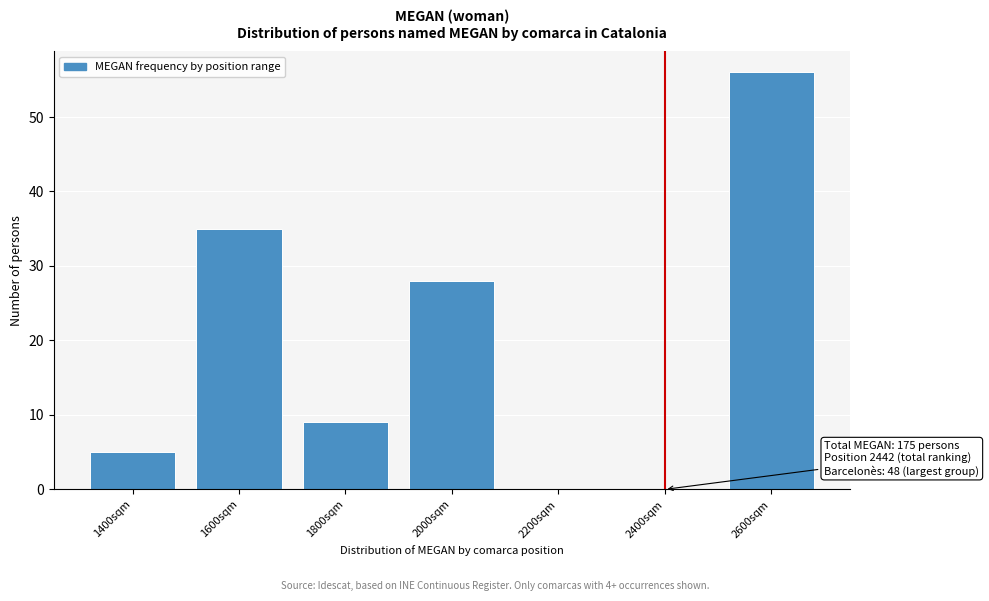

Reading left to right, extract all data points from this chart.

1400sqm=5	1600sqm=35	1800sqm=9	2000sqm=28	2200sqm=0	2400sqm=0	2600sqm=56